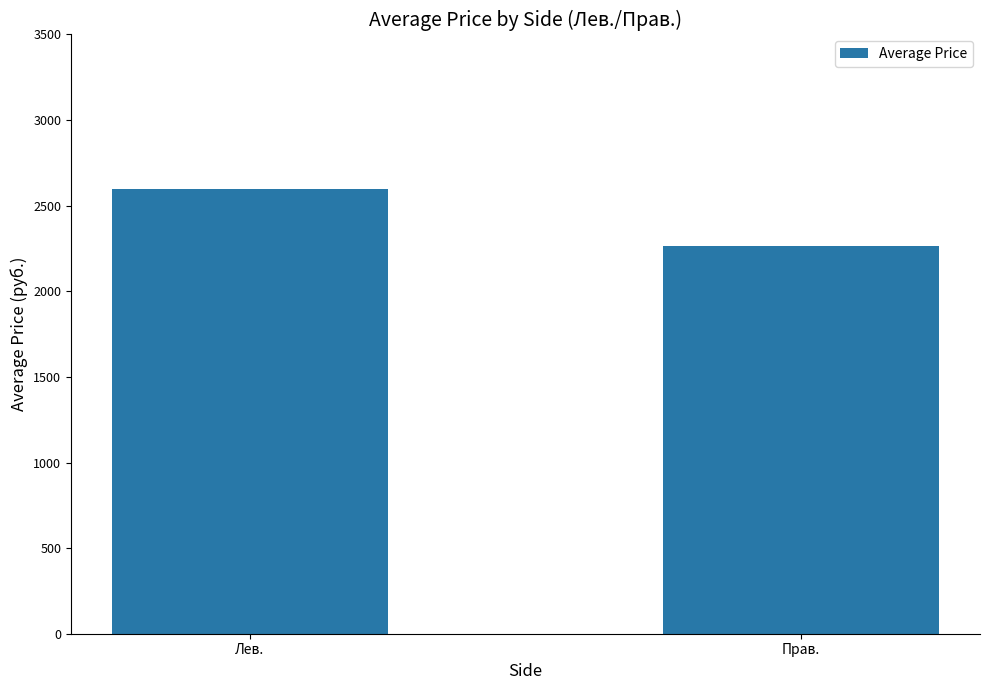

What is the label of the 1st bar from the right?

Прав.